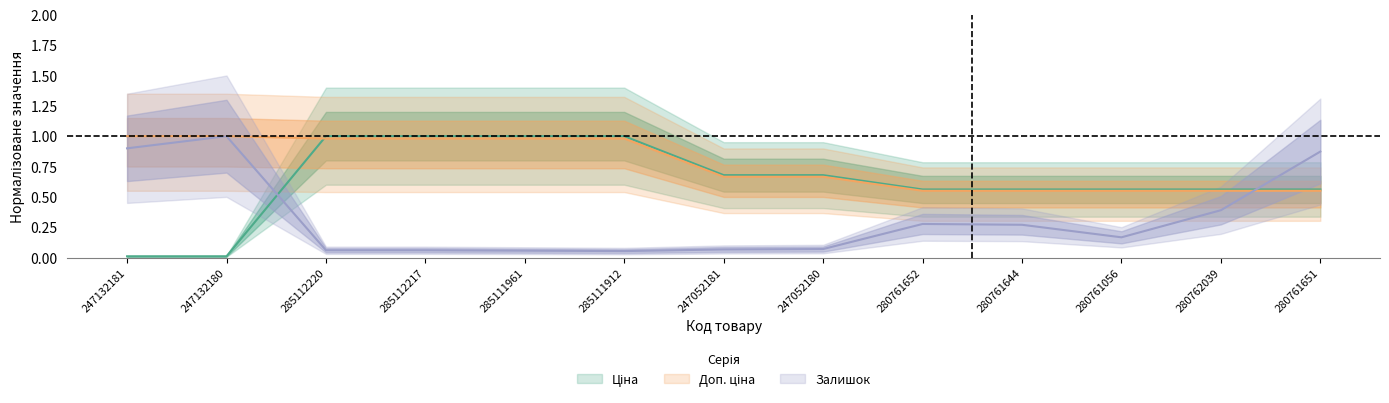

Which category has the highest value across all series?

285112220